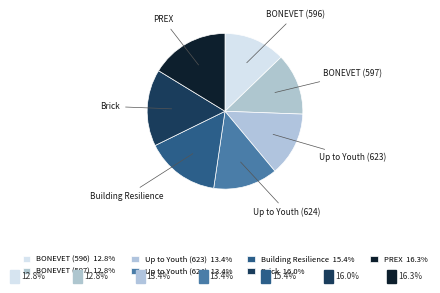

How many slices are in this pie chart?

7